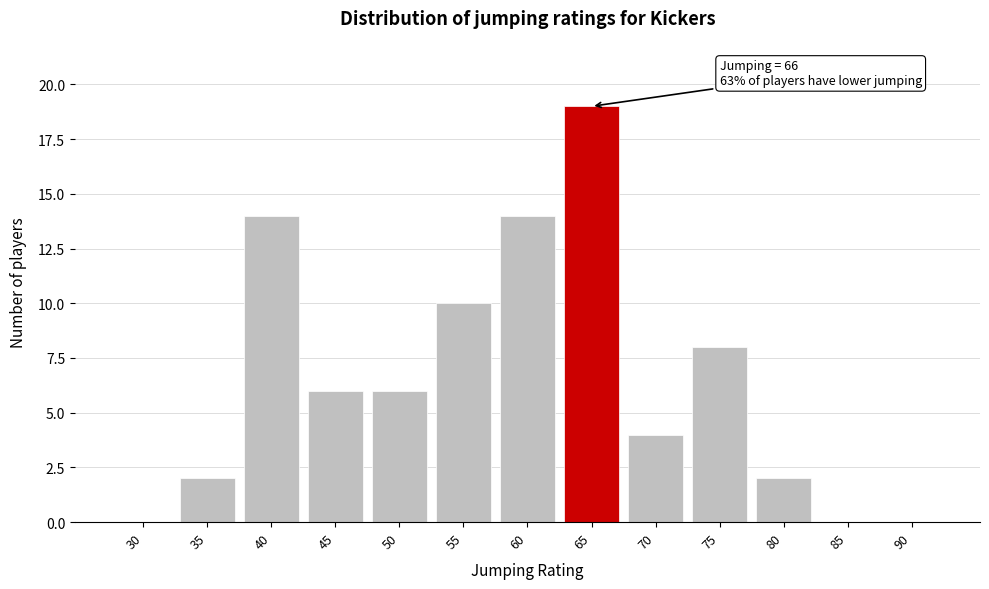

Reading left to right, list all the values displayed in this chart.

30=0	35=2	40=14	45=6	50=6	55=10	60=14	65=19	70=4	75=8	80=2	85=0	90=0